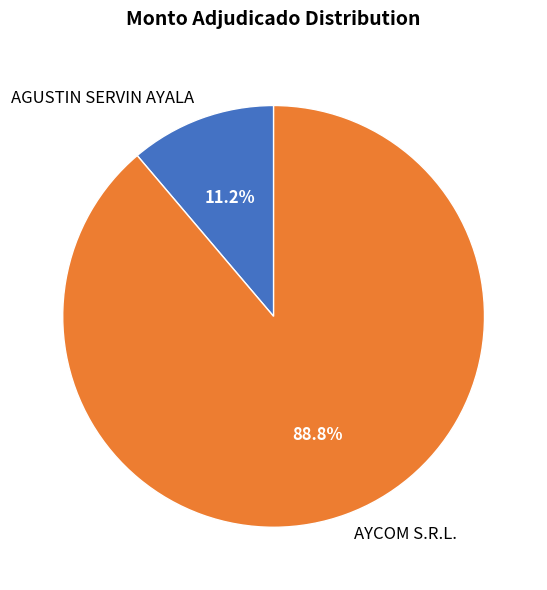

Rank the categories by value from highest to lowest.

AYCOM S.R.L., AGUSTIN SERVIN AYALA